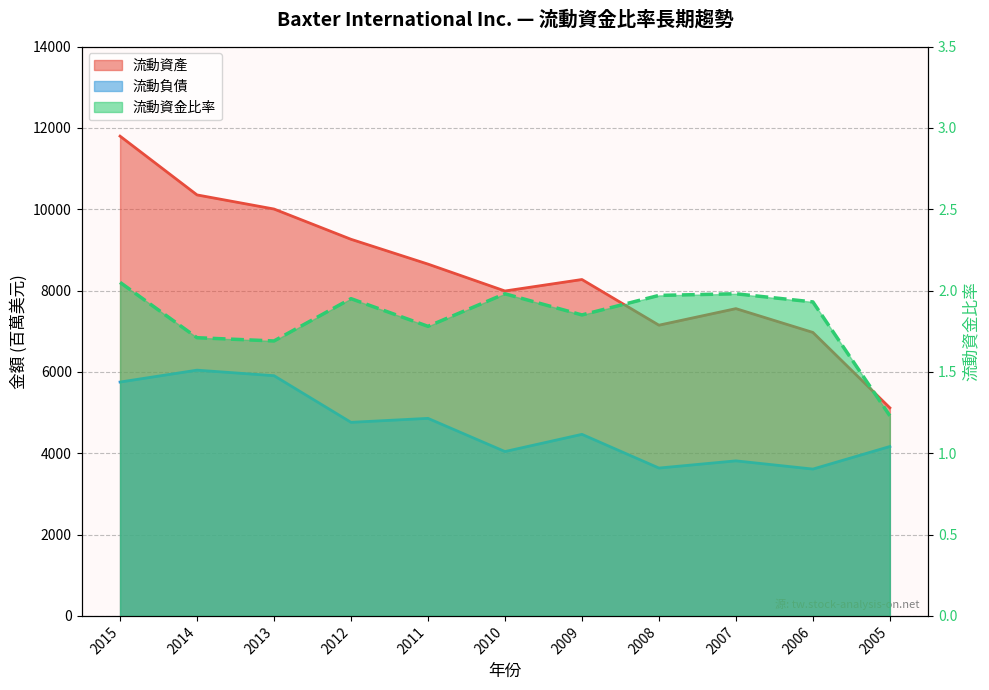

What is the difference between the 流動資金比率 values at 2014 and 2015?

0.3